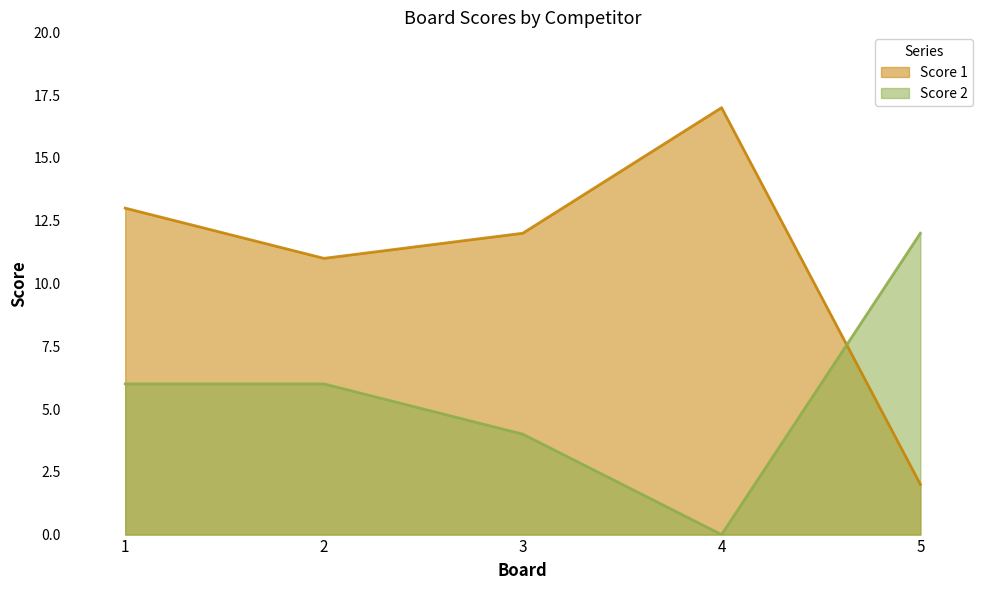

True or false: Score 2 has a value of 4 at 2.

False